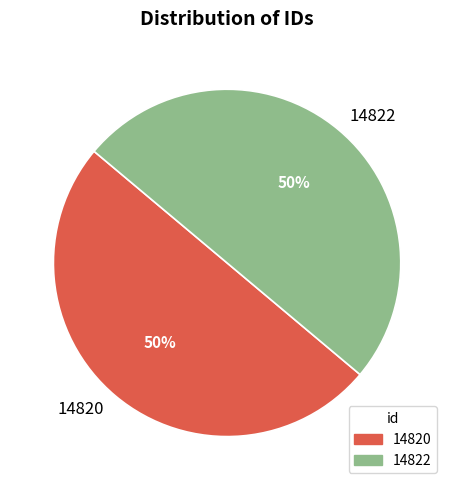

Is it true that 14822 is 62% of the pie?

False